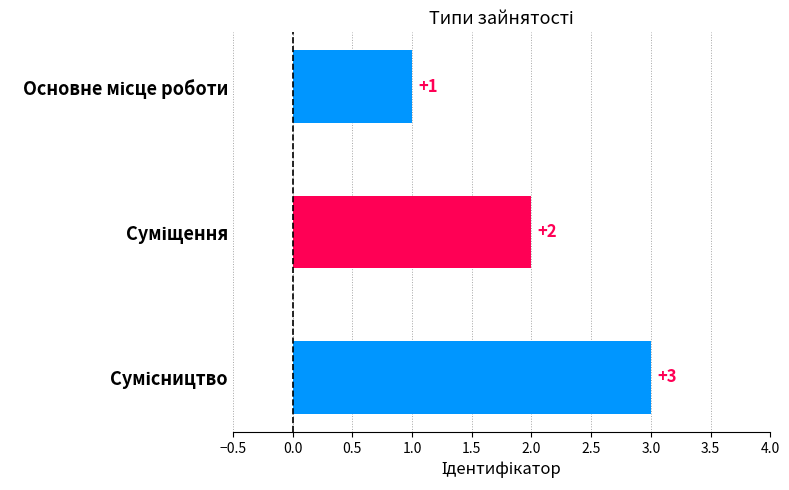

Are the bars grouped side by side (vs. stacked)?

No